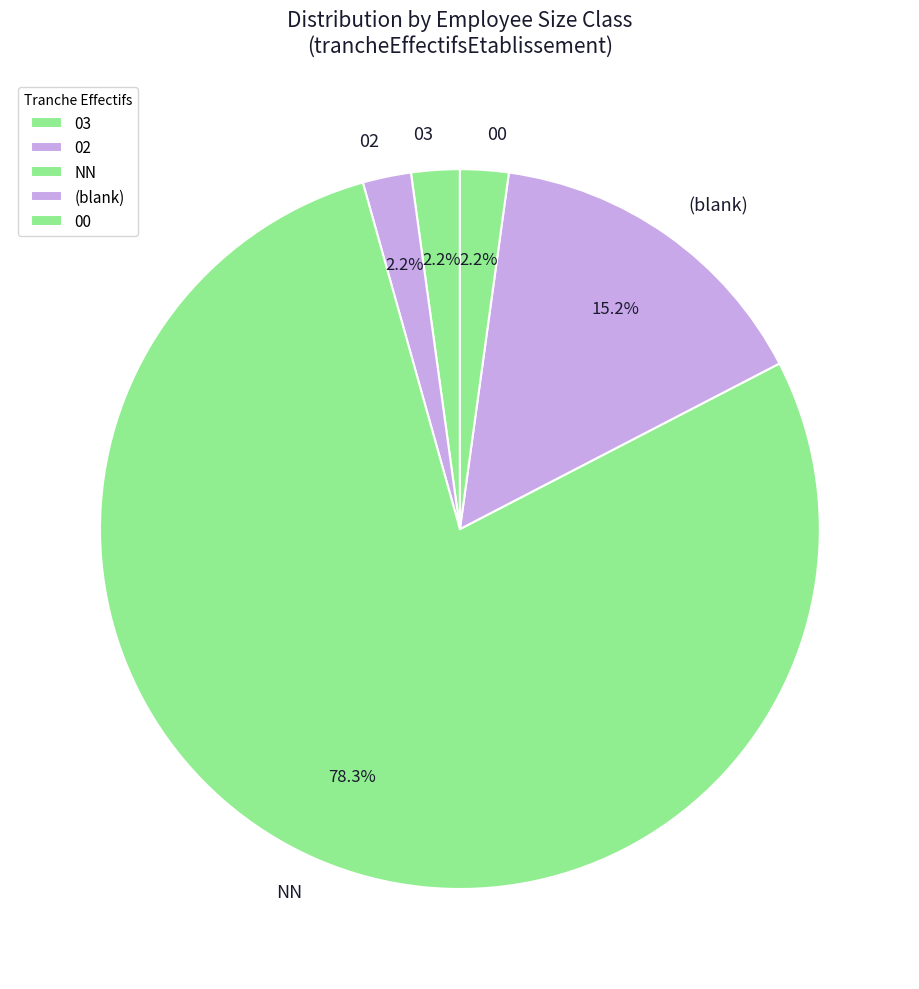

What is the majority slice?

NN